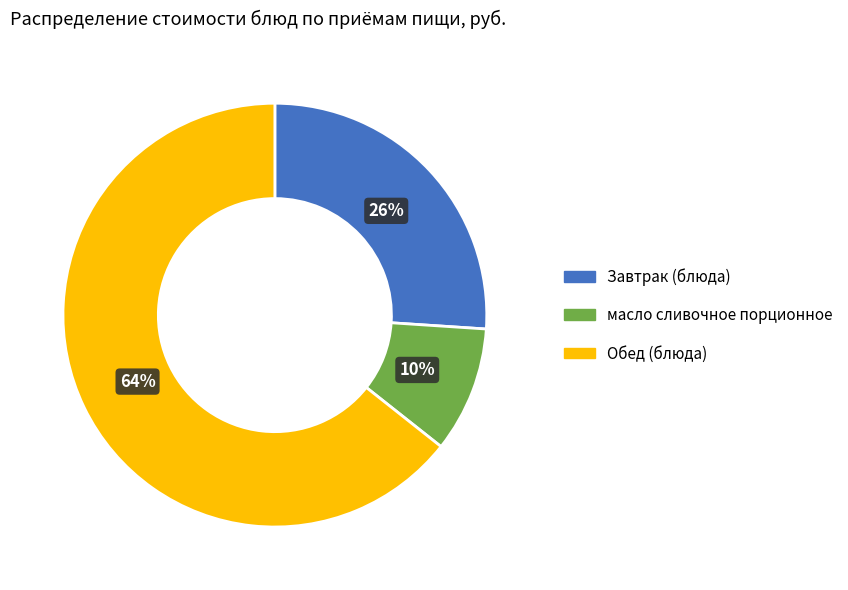

What is the majority slice?

Обед (блюда)